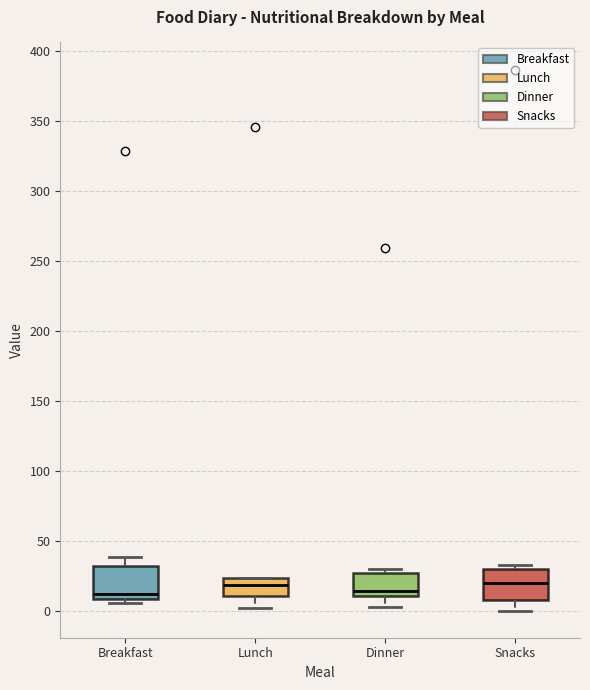

Reading left to right, read every box against the y-axis: the position of its median line, the range the box covers, and the ends of its whiskers. The values are not printed on the chart, so give them approximately, as read against the axis.

Breakfast: median 10 (just above the box's lower edge), box 10 to 30, whiskers 5 to 40
Lunch: median 20, box 10 to 25, whiskers 0 to 25
Dinner: median 15, box 10 to 25, whiskers 5 to 30
Snacks: median 20, box 10 to 30, whiskers 0 to 35